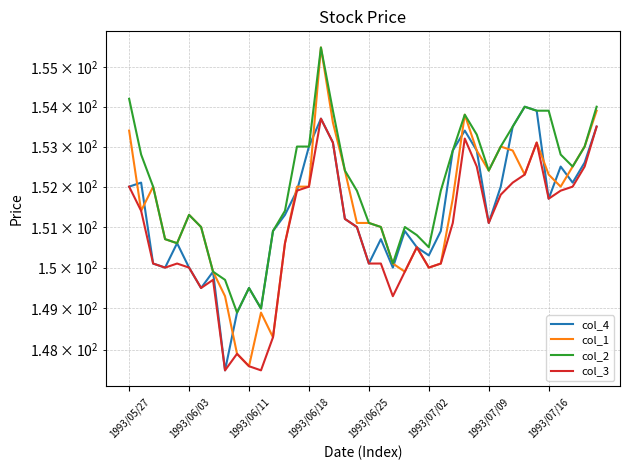

What is the difference between the col_1 values at 12 and 22?

1.8